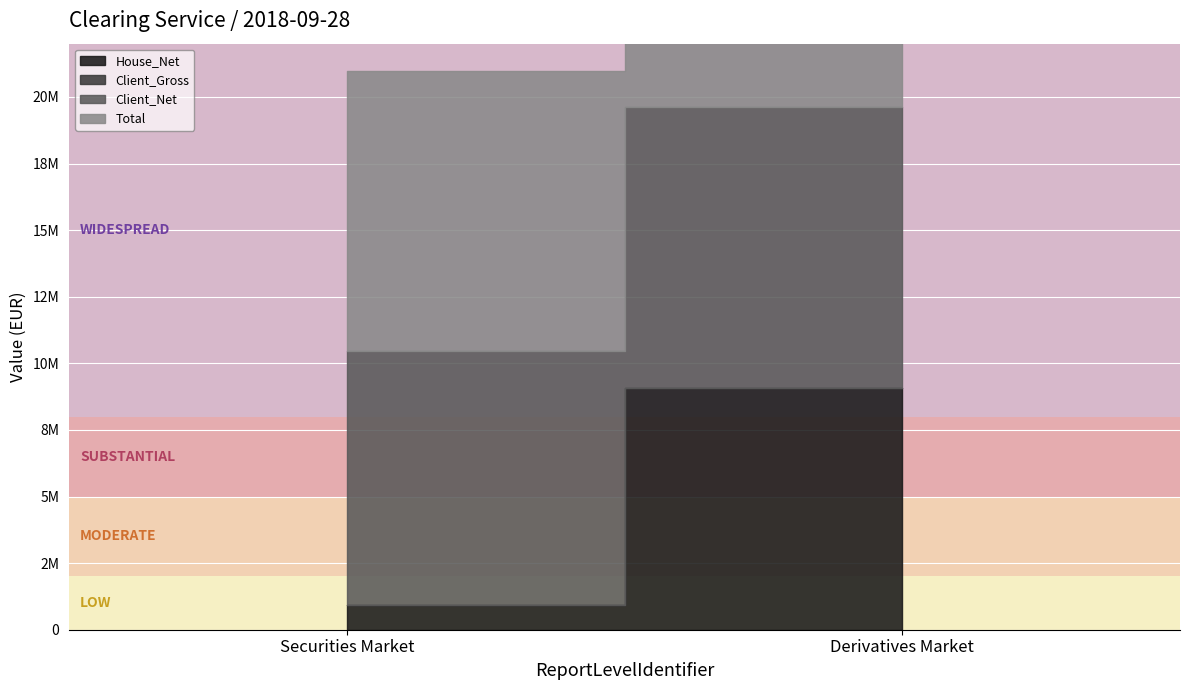

Which series has the largest total across all categories?

Total